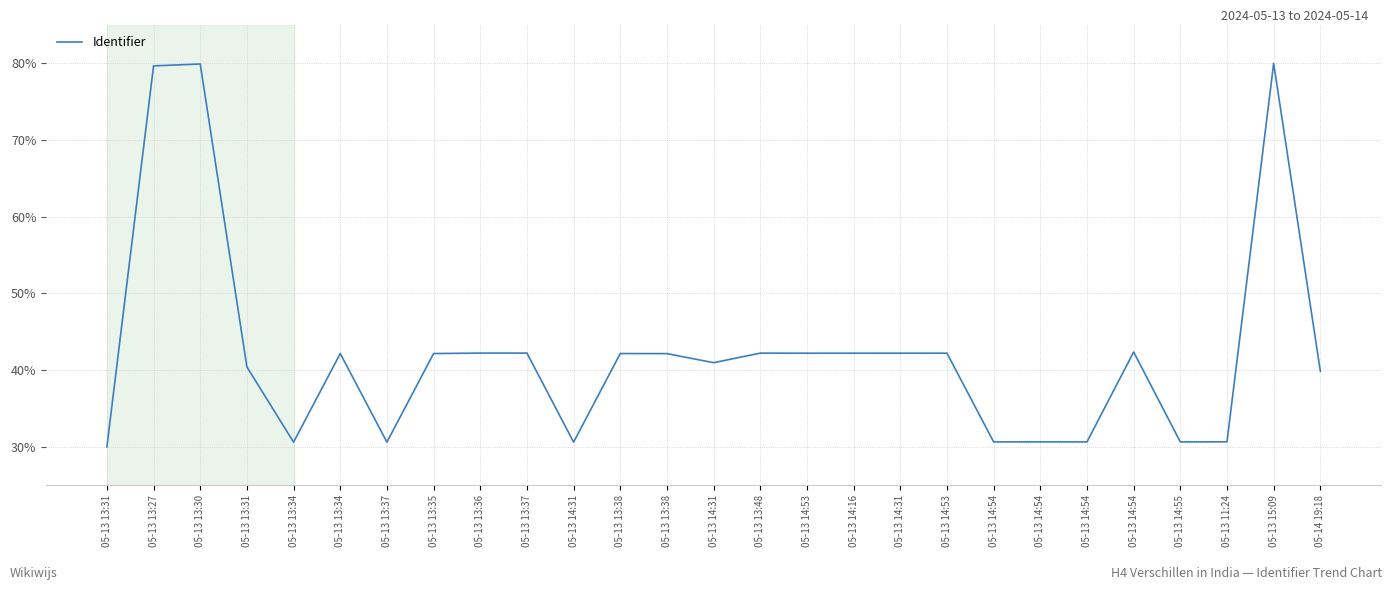

Read the value at 05-13 14:31.

41.0